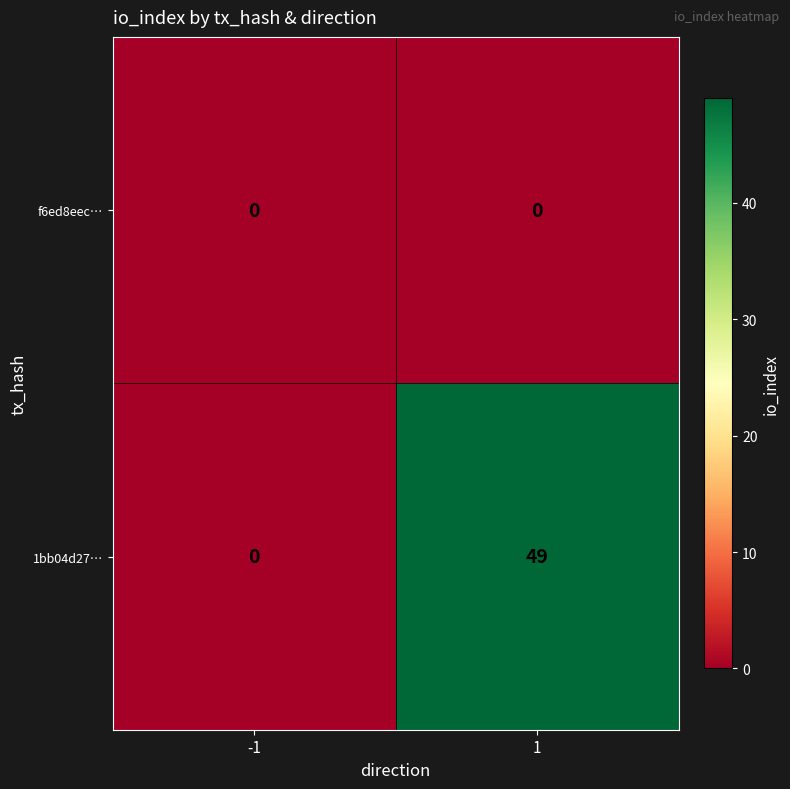

Which series has the largest total across all categories?

1bb04d27…